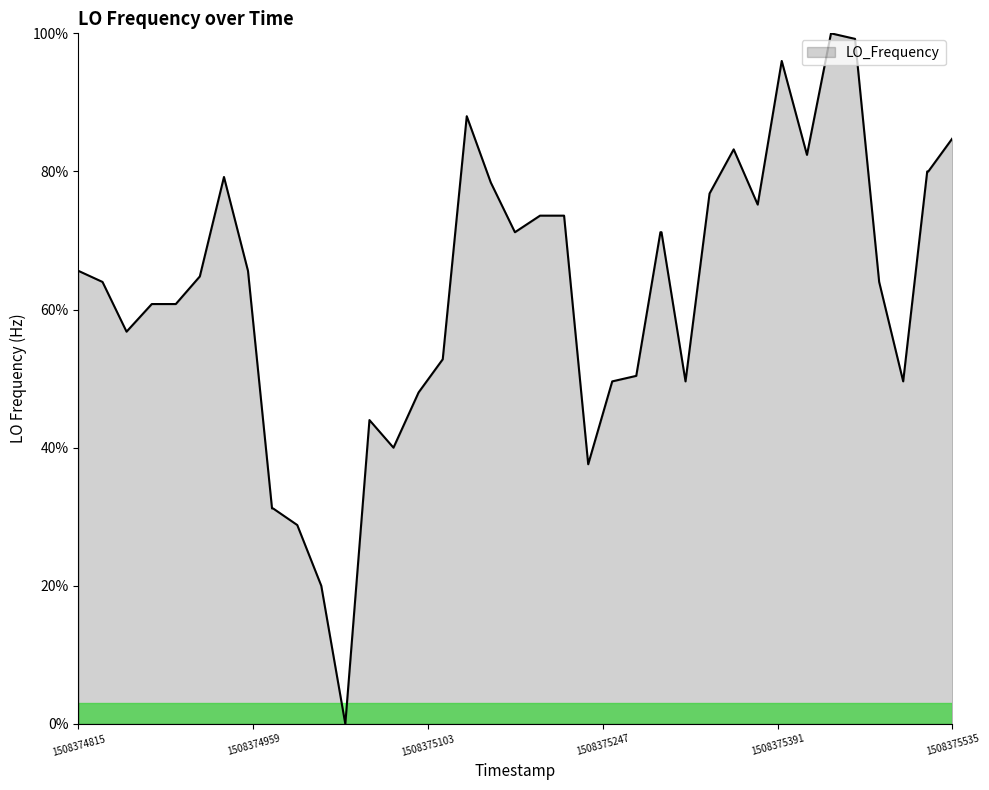

What is the maximum value shown in the chart?

100.0